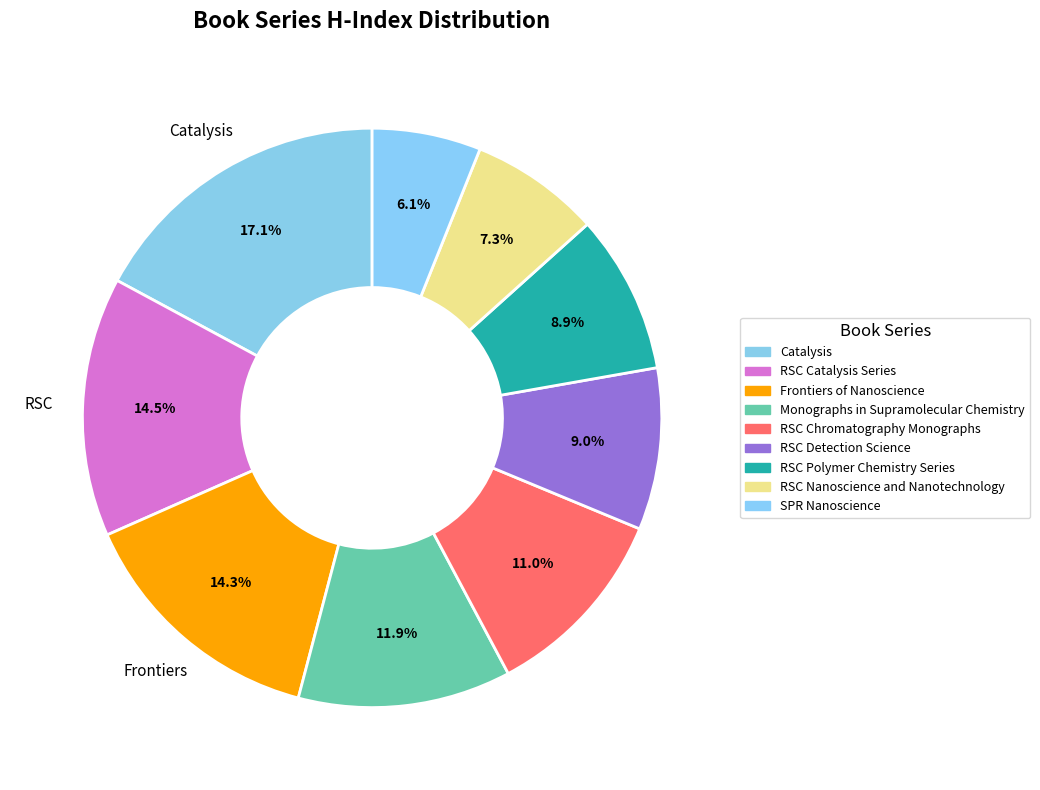

Is it true that SPR Nanoscience is 6% of the pie?

True